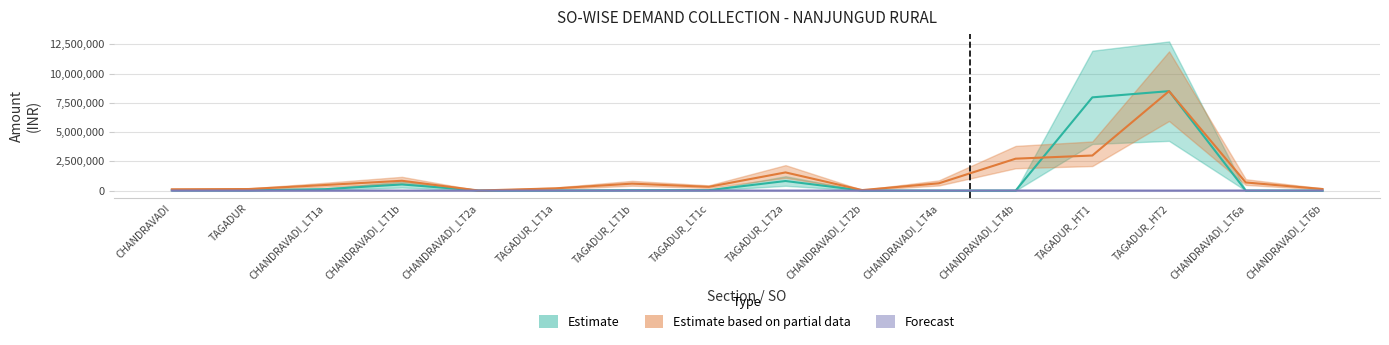

At how many categories does at least one series exceed 3520319?

2